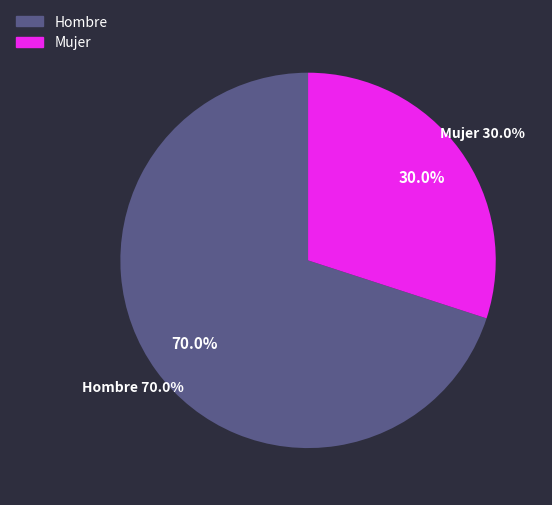

Rank the categories by value from lowest to highest.

Mujer, Hombre